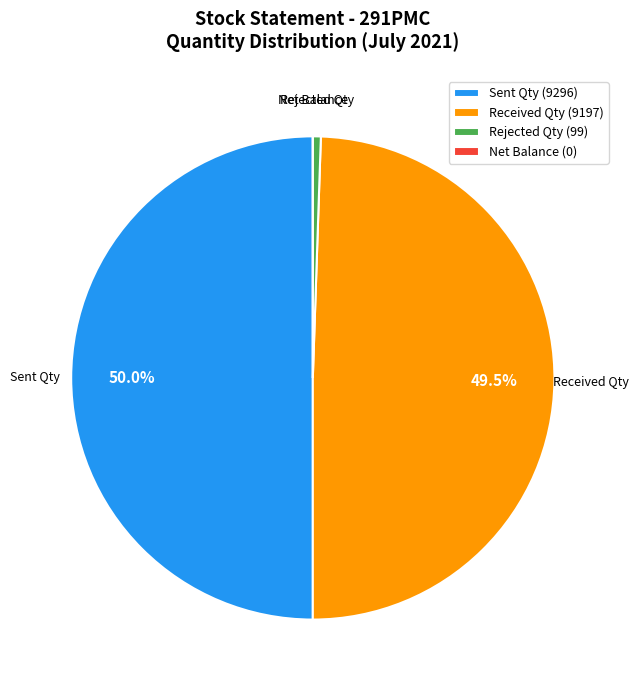

Which category has the biggest portion of the pie?

Sent Qty (9296)